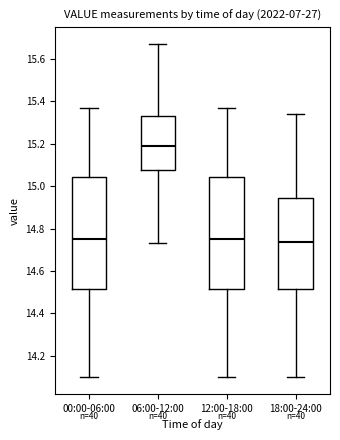

Where is the upper edge of the box for 12:00-18:00 on the y-axis? The values are not printed on the chart, so give them approximately, as read against the axis.

15.04